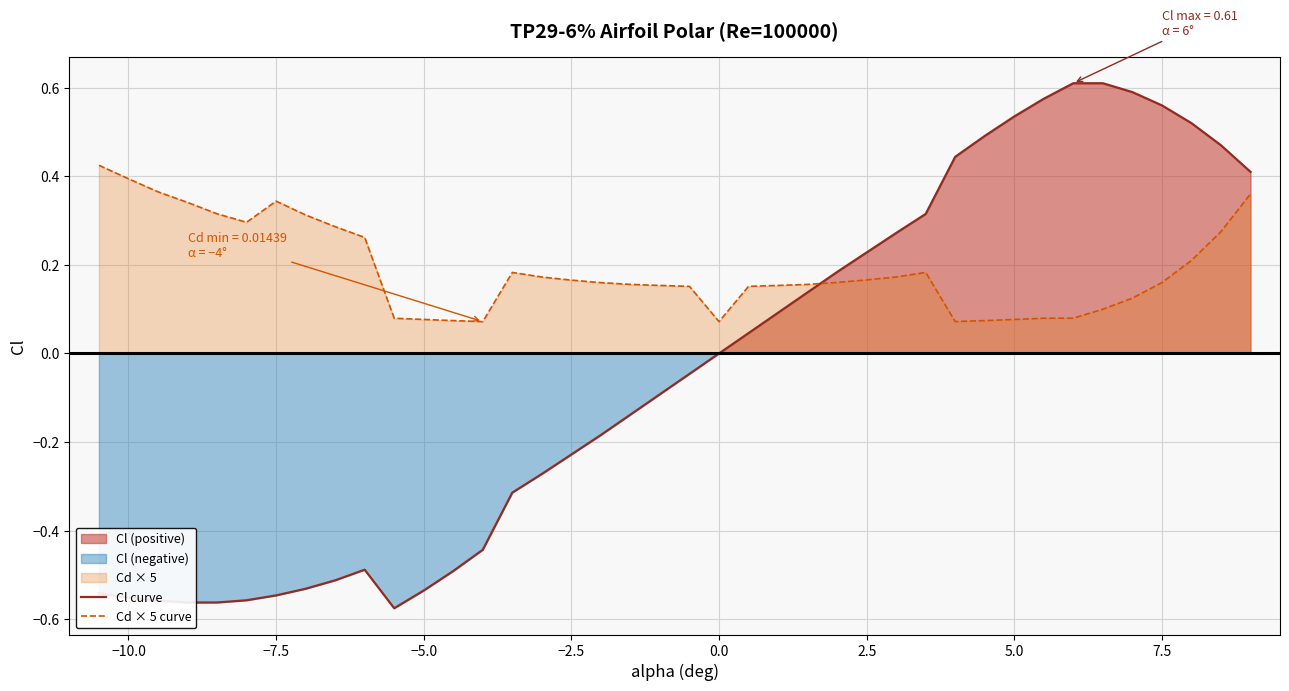

Does the chart have visible grid lines?

Yes